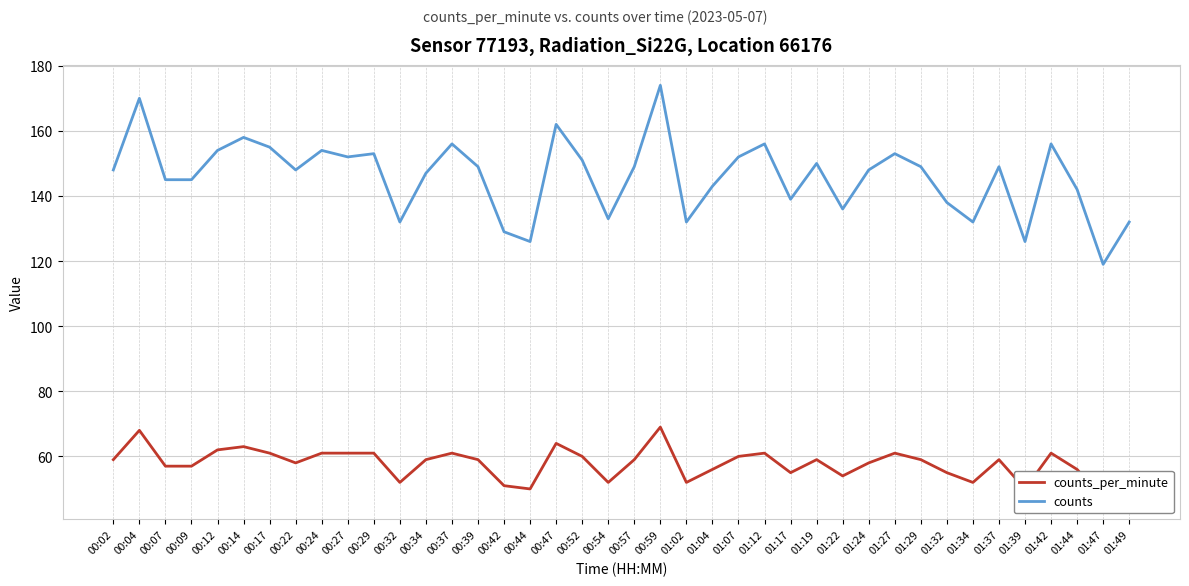

At which label does counts reach its peak?

00:59